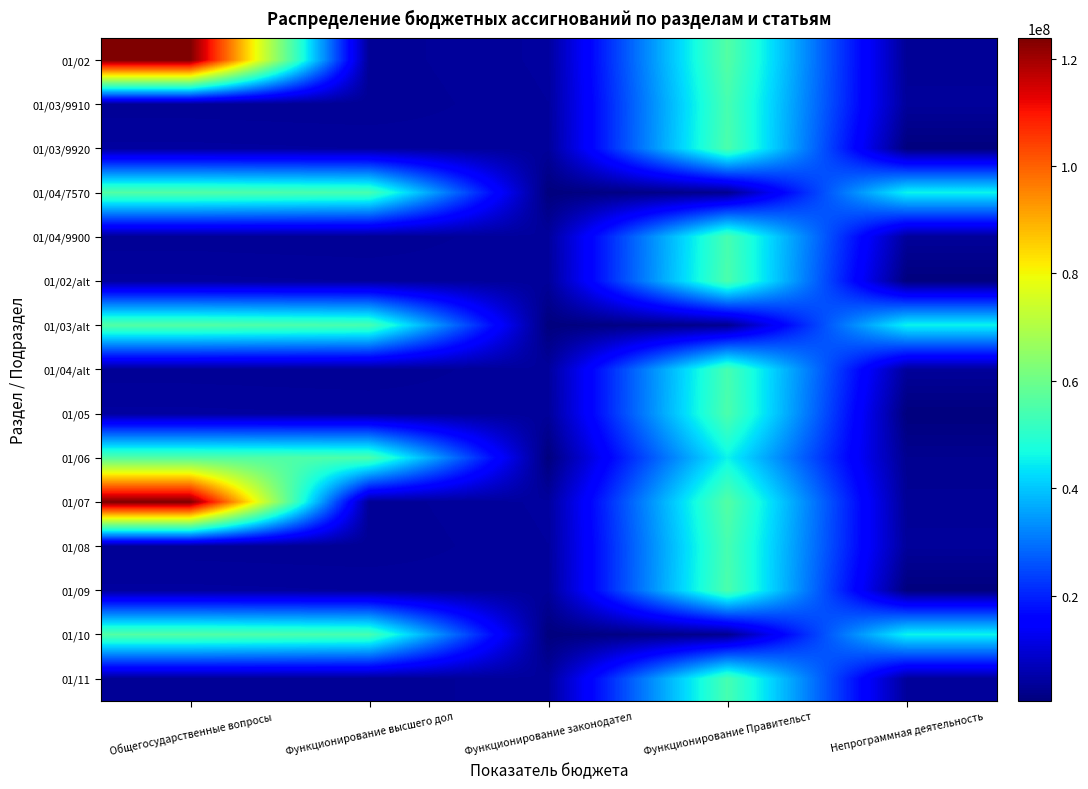

Reading right to left, list all the values displayed in this chart.

01/02: Непрограммная деятельность=3021702.3	Функционирование Правительст=56087821.8	Функционирование законодател=3921611.8	Функционирование высшего дол=3021702.3	Общегосударственные вопросы=123860484.9
01/03/9910: Непрограммная деятельность=3505885.0	Функционирование Правительст=54211639.2	Функционирование законодател=3784830.2	Функционирование высшего дол=2865758.1	Общегосударственные вопросы=3021702.3
01/03/9920: Непрограммная деятельность=415726.8	Функционирование Правительст=54903001.8	Функционирование законодател=3505885.0	Функционирование высшего дол=3784830.2	Общегосударственные вопросы=3921611.8
01/04/7570: Непрограммная деятельность=45553066.0	Функционирование Правительст=2362566.7	Функционирование законодател=415726.8	Функционирование высшего дол=54211639.2	Общегосударственные вопросы=56087821.8
01/04/9900: Непрограммная деятельность=3505885.0	Функционирование Правительст=54211639.2	Функционирование законодател=3784830.2	Функционирование высшего дол=2865758.1	Общегосударственные вопросы=3021702.3
01/02/alt: Непрограммная деятельность=415726.8	Функционирование Правительст=54903001.8	Функционирование законодател=3505885.0	Функционирование высшего дол=3784830.2	Общегосударственные вопросы=3921611.8
01/03/alt: Непрограммная деятельность=45553066.0	Функционирование Правительст=2362566.7	Функционирование законодател=415726.8	Функционирование высшего дол=54211639.2	Общегосударственные вопросы=56087821.8
01/04/alt: Непрограммная деятельность=3505885.0	Функционирование Правительст=54211639.2	Функционирование законодател=3784830.2	Функционирование высшего дол=2865758.1	Общегосударственные вопросы=3021702.3
01/05: Непрограммная деятельность=415726.8	Функционирование Правительст=54903001.8	Функционирование законодател=3505885.0	Функционирование высшего дол=3784830.2	Общегосударственные вопросы=3921611.8
01/06: Непрограммная деятельность=2362566.7	Функционирование Правительст=45553066.0	Функционирование законодател=416726.8	Функционирование высшего дол=54903001.8	Общегосударственные вопросы=56087821.8
01/07: Непрограммная деятельность=3021702.3	Функционирование Правительст=56087821.8	Функционирование законодател=3921611.8	Функционирование высшего дол=3021702.3	Общегосударственные вопросы=123860484.9
01/08: Непрограммная деятельность=3505885.0	Функционирование Правительст=54211639.2	Функционирование законодател=3784830.2	Функционирование высшего дол=2865758.1	Общегосударственные вопросы=3021702.3
01/09: Непрограммная деятельность=415726.8	Функционирование Правительст=54903001.8	Функционирование законодател=3505885.0	Функционирование высшего дол=3784830.2	Общегосударственные вопросы=3921611.8
01/10: Непрограммная деятельность=45553066.0	Функционирование Правительст=2362566.7	Функционирование законодател=415726.8	Функционирование высшего дол=54211639.2	Общегосударственные вопросы=56087821.8
01/11: Непрограммная деятельность=3505885.0	Функционирование Правительст=54211639.2	Функционирование законодател=3784830.2	Функционирование высшего дол=2865758.1	Общегосударственные вопросы=3021702.3